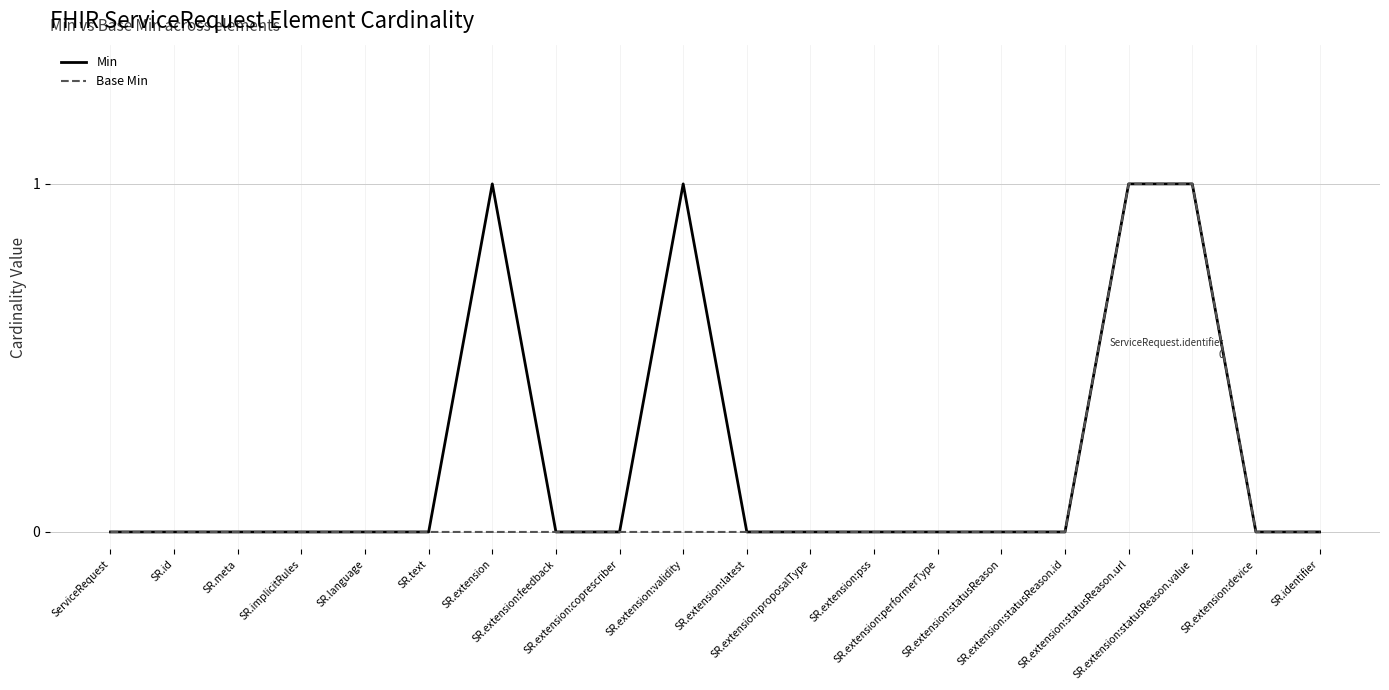

Which series has the largest total across all categories?

Min